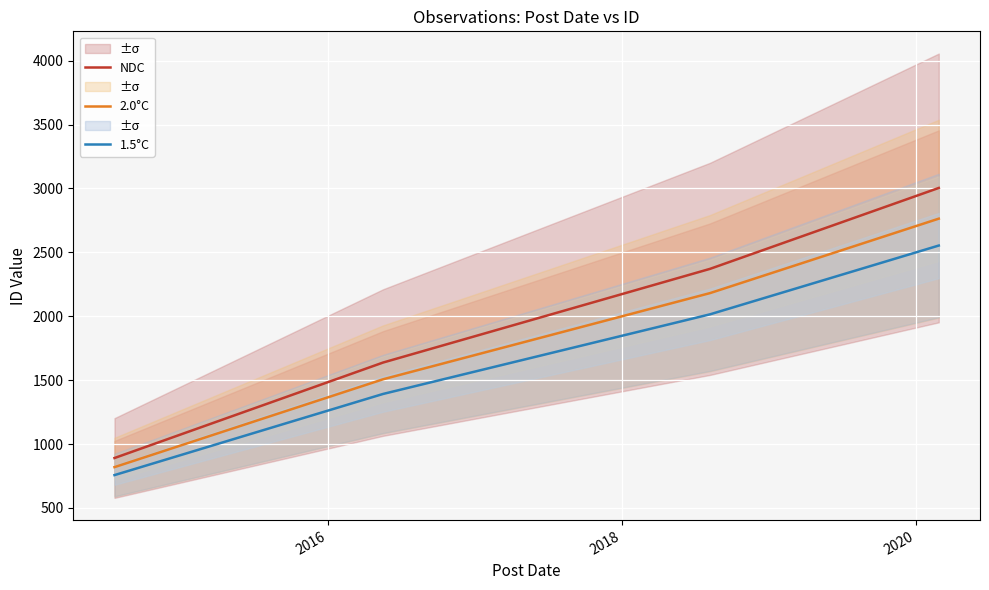

What is the highest value of the NDC series?

3004.0